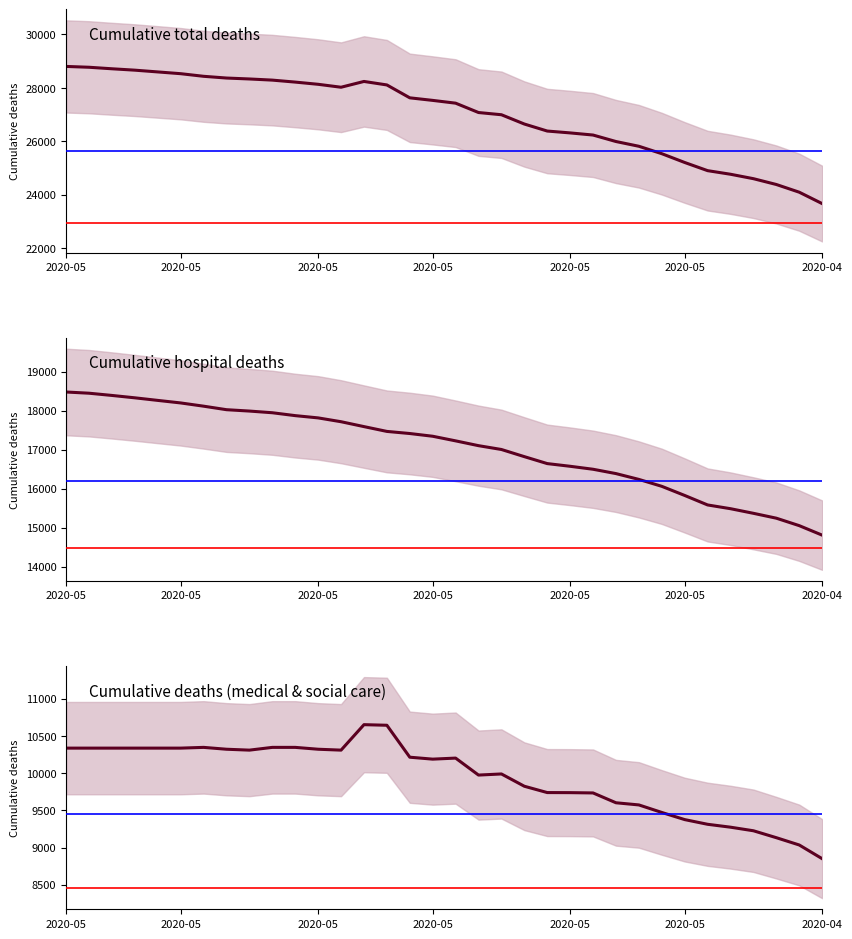

What is the minimum value shown in the chart?

8850